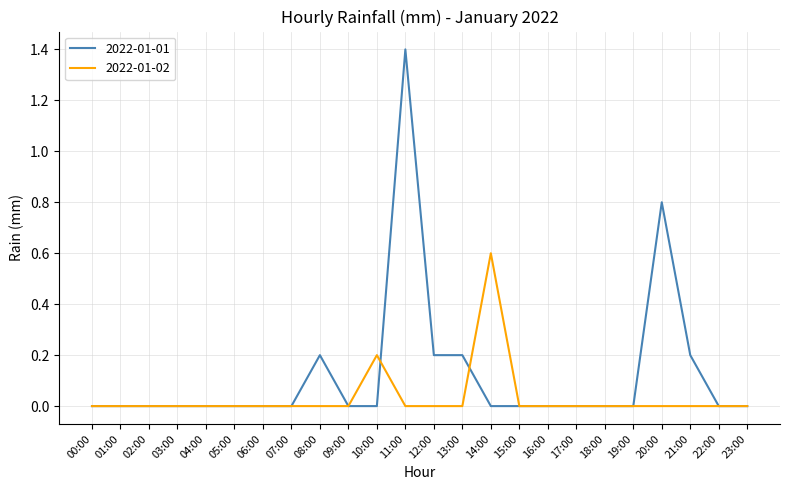

Reading left to right, what are all the values shown in this chart?

2022-01-01: 0.0	0.0	0.0	0.0	0.0	0.0	0.0	0.0	0.2	0.0	0.0	1.4	0.2	0.2	0.0	0.0	0.0	0.0	0.0	0.0	0.8	0.2	0.0	0.0
2022-01-02: 0.0	0.0	0.0	0.0	0.0	0.0	0.0	0.0	0.0	0.0	0.2	0.0	0.0	0.0	0.6	0.0	0.0	0.0	0.0	0.0	0.0	0.0	0.0	0.0